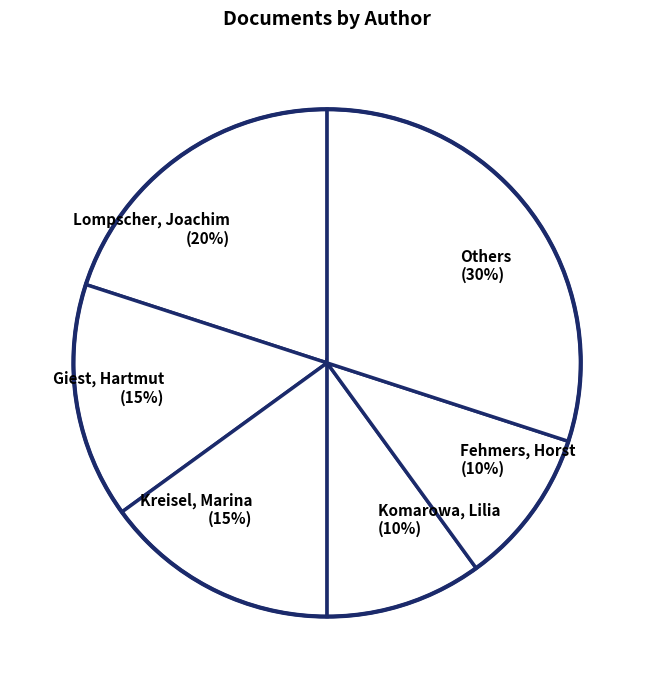

The Lompscher, Joachim (20%) slice represents 20% of the pie. True or false?

True